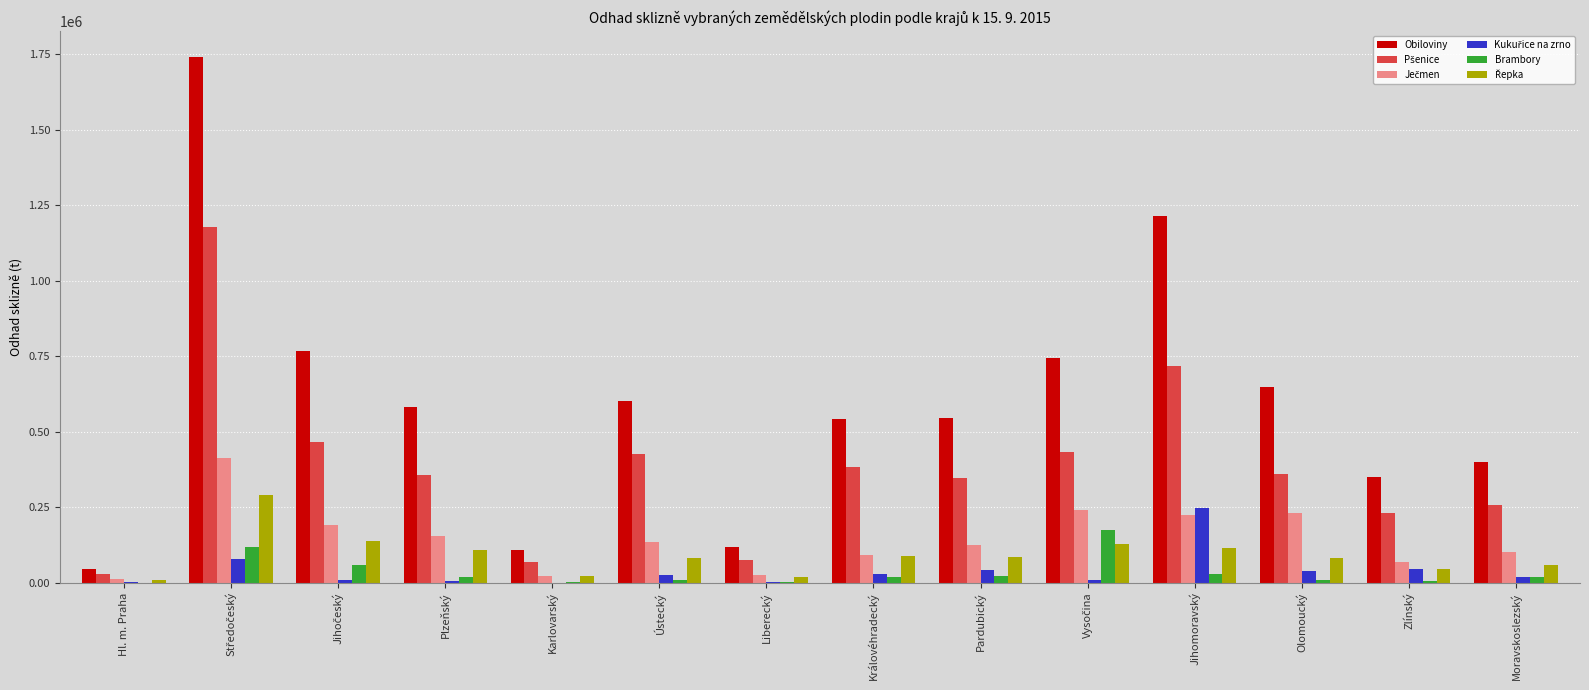

The Obiloviny series shows 190132.5 at Moravskoslezský. True or false?

False